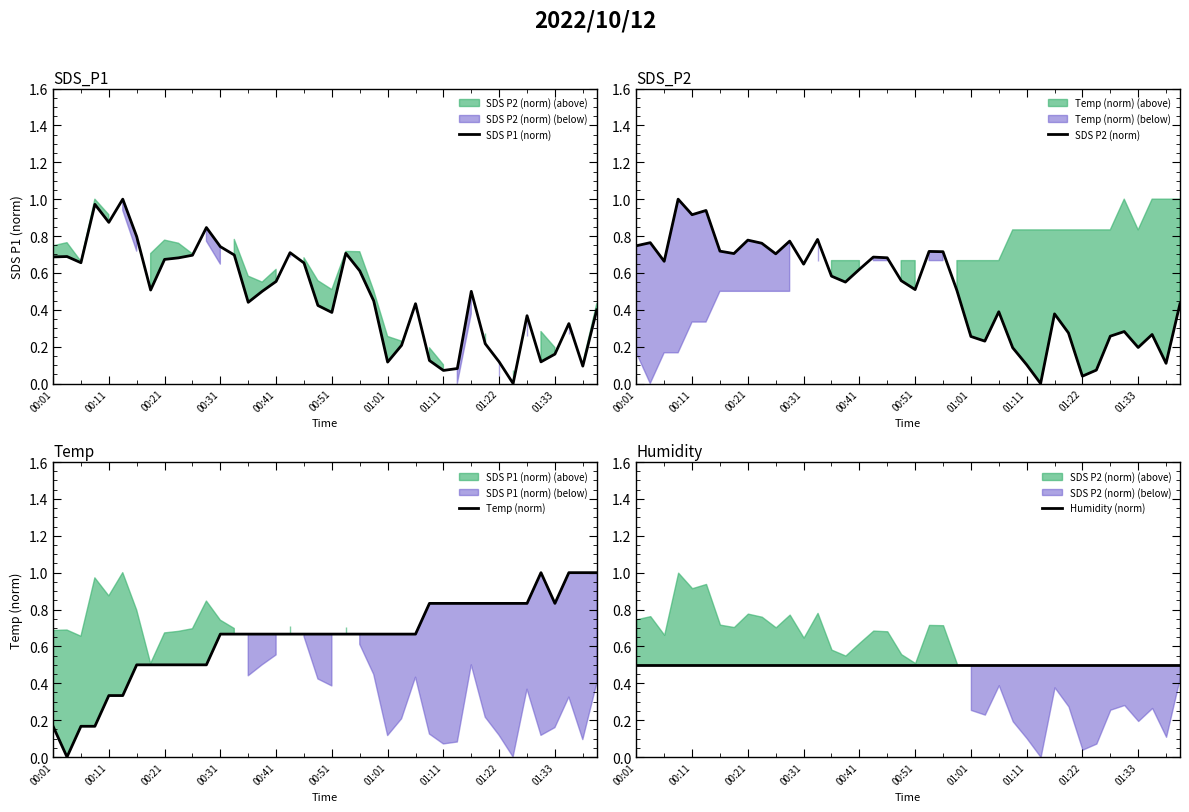

At how many categories does at least one series exceed 0?

40